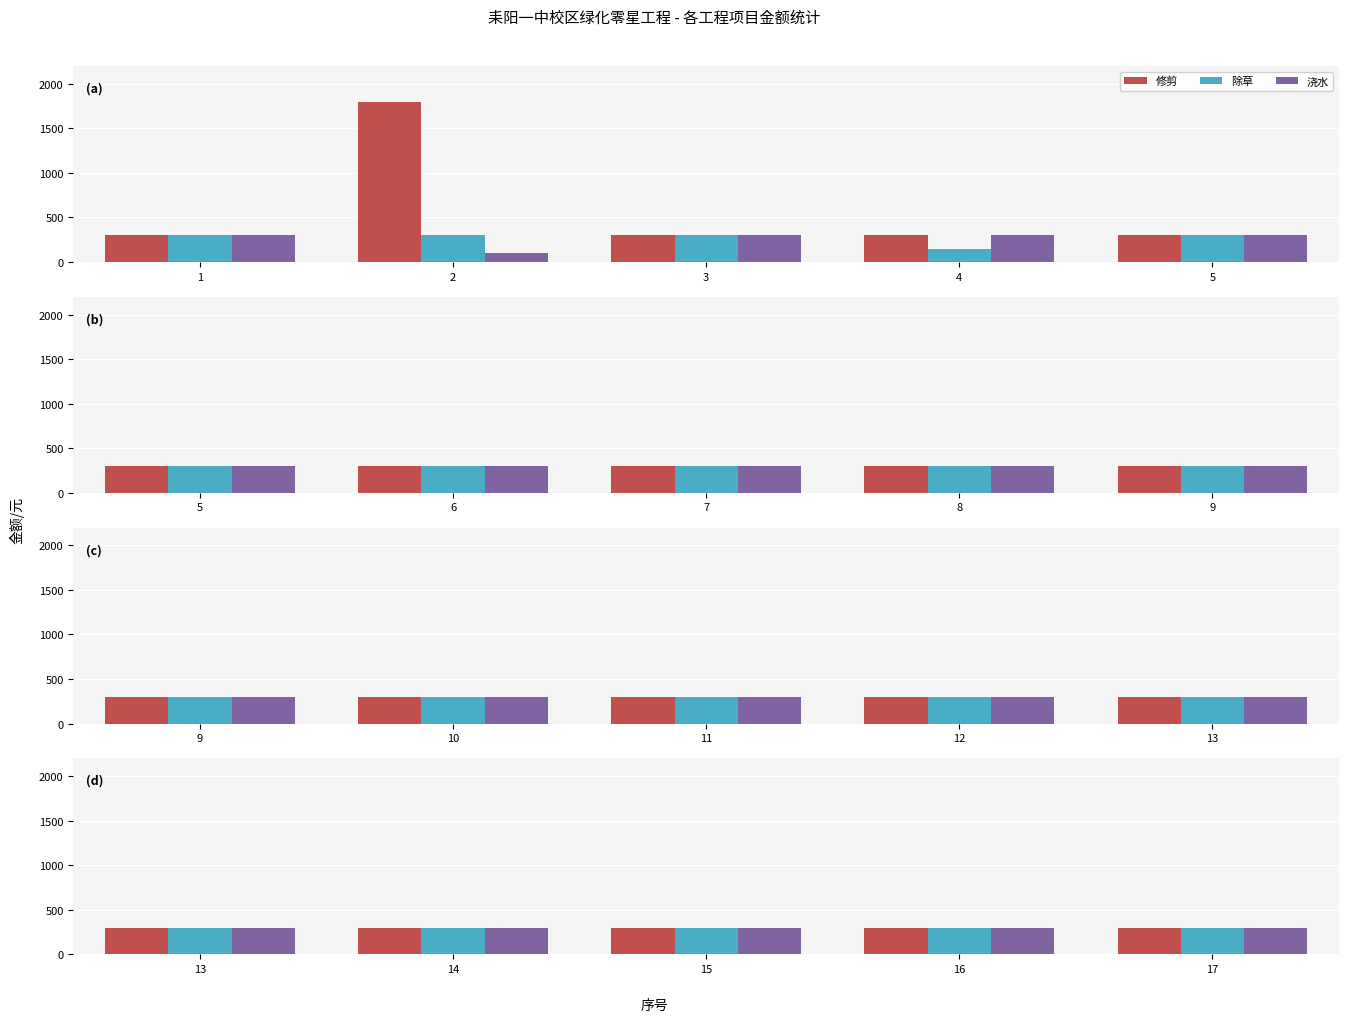

Rank the categories by 浇水 value from lowest to highest.

2, 1, 3, 4, 5, 6, 7, 8, 9, 10, 11, 12, 13, 14, 15, 16, 17